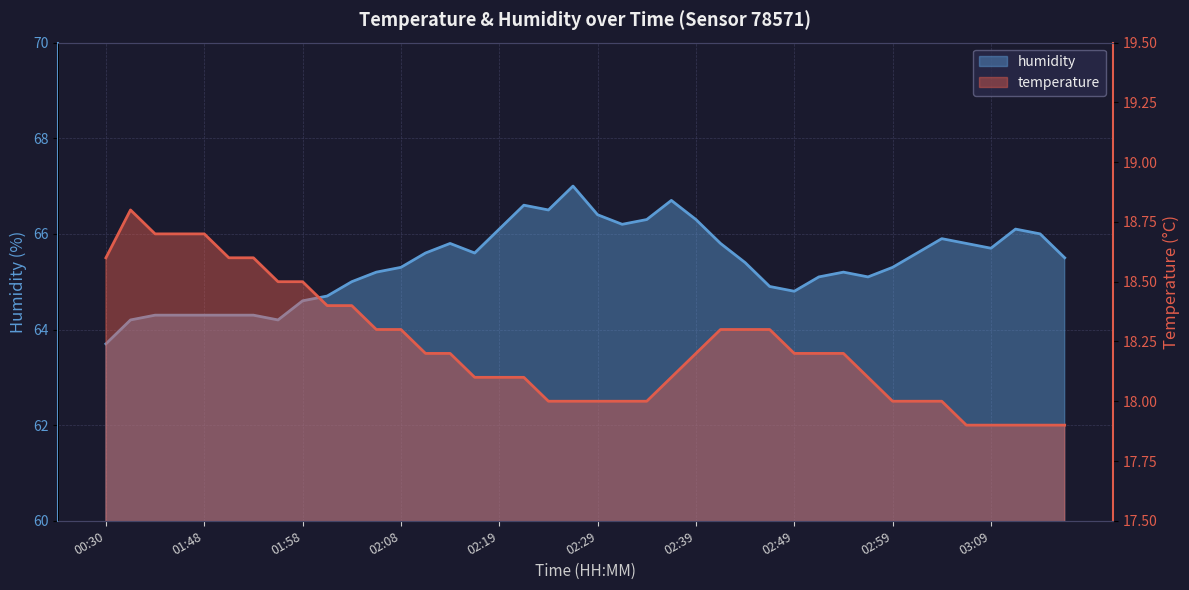

Read the humidity value at 03:04.

65.9